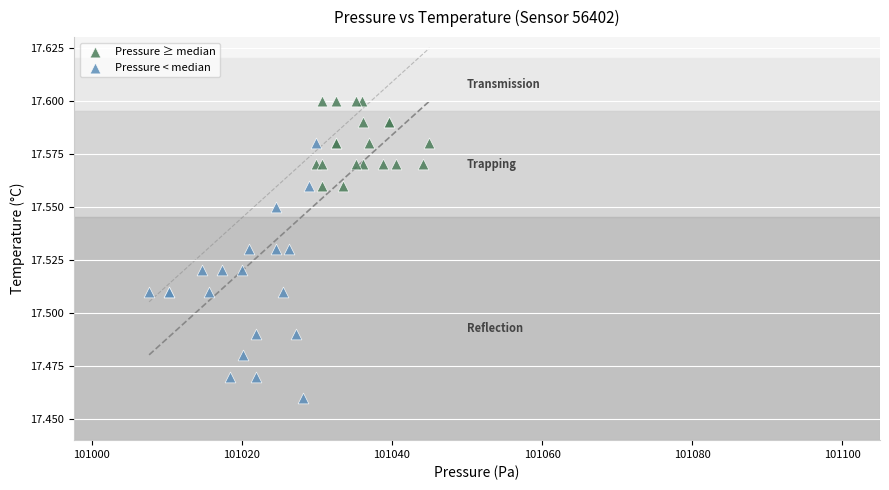

Which series reaches the minimum Y coordinate?

Pressure < median